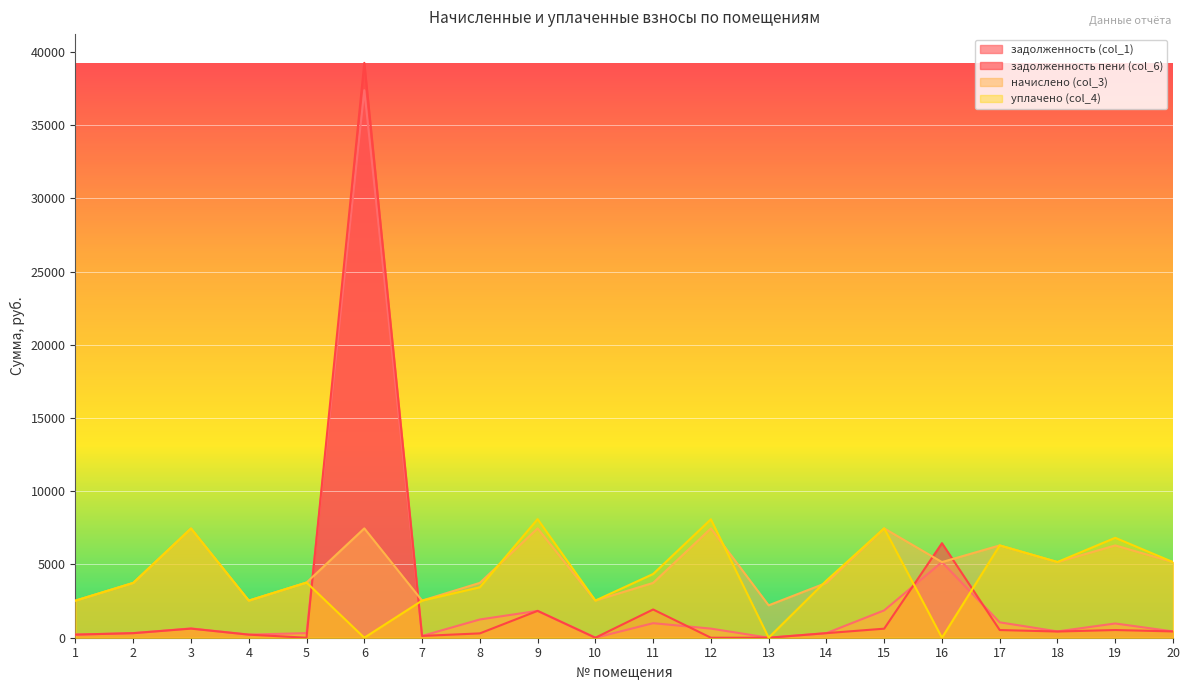

Reading right to left, transcribe all the data shown in this chart.

задолженность (col_1): 20=430.3	19=972.3	18=430.3	17=1050.4	16=5163.6	15=1866.2	14=312.0	13=0.0	12=622.0	11=992.4	10=0.0	9=1833.9	8=1245.0	7=122.7	6=37382.5	5=313.9	4=211.2	3=634.9	2=311.8	1=211.2
задолженность пени (col_6): 20=430.3	19=525.2	18=423.7	17=524.8	16=6454.5	15=617.4	14=312.0	13=0.0	12=0.0	11=1928.4	10=0.0	9=1833.7	8=295.7	7=122.6	6=39248.7	5=0.0	4=211.2	3=621.4	2=311.8	1=211.2
начислено (col_3): 20=5163.6	19=6302.4	18=5163.6	17=6302.4	16=5163.6	15=7464.6	14=3744.0	13=2211.4	12=7464.6	11=3744.0	10=2535.0	9=7464.6	8=3744.0	7=2535.0	6=7464.6	5=3767.4	4=2535.0	3=7464.6	2=3744.0	1=2535.0
уплачено (col_4): 20=5163.6	19=6821.8	18=5170.2	17=6302.7	16=0.0	15=7469.3	14=3903.1	13=1.8	12=8086.6	11=4351.4	10=2537.0	9=8098.9	8=3445.2	7=2535.3	6=0.0	5=3767.4	4=2535.0	3=7459.6	2=3744.0	1=2535.0